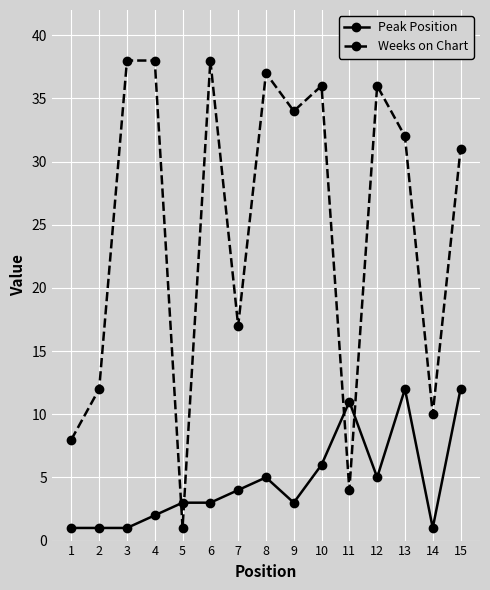

Rank the series by their average value, from lowest to highest.

Peak Position, Weeks on Chart